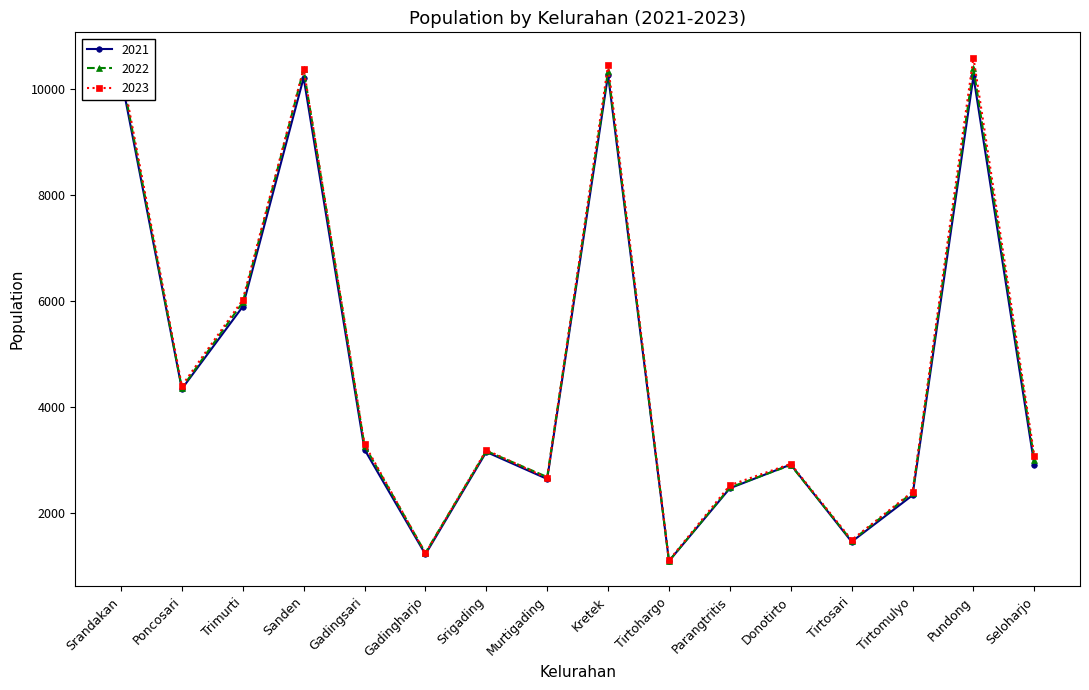

Where is the first local minimum for 2023?

Poncosari